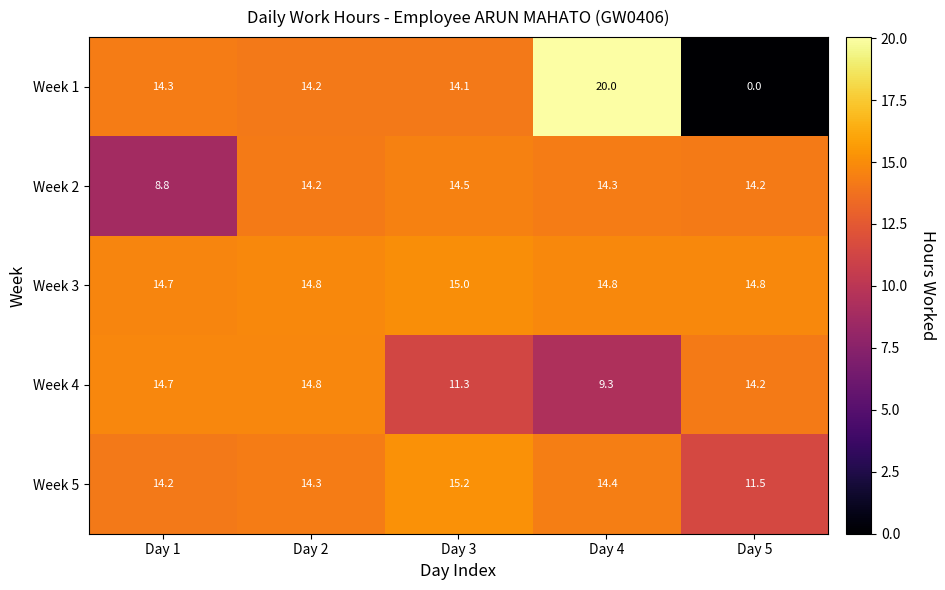

What is the average value of the Week 2 series?

13.2